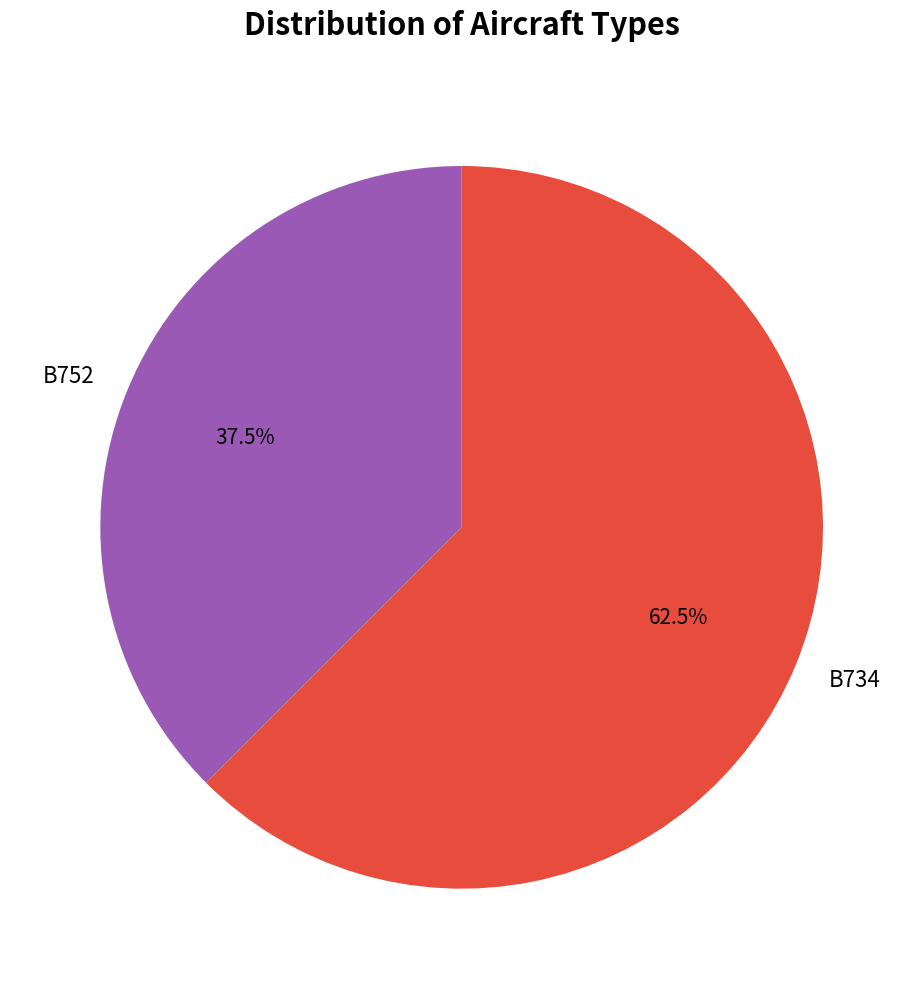

Which slice represents more than half of the pie?

B734